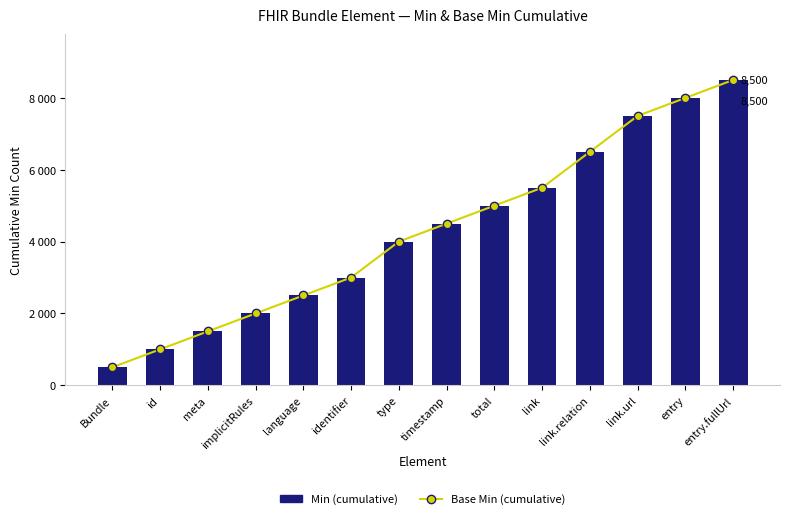

True or false: Base Min (cumulative) has a value of 5500 at link.

True